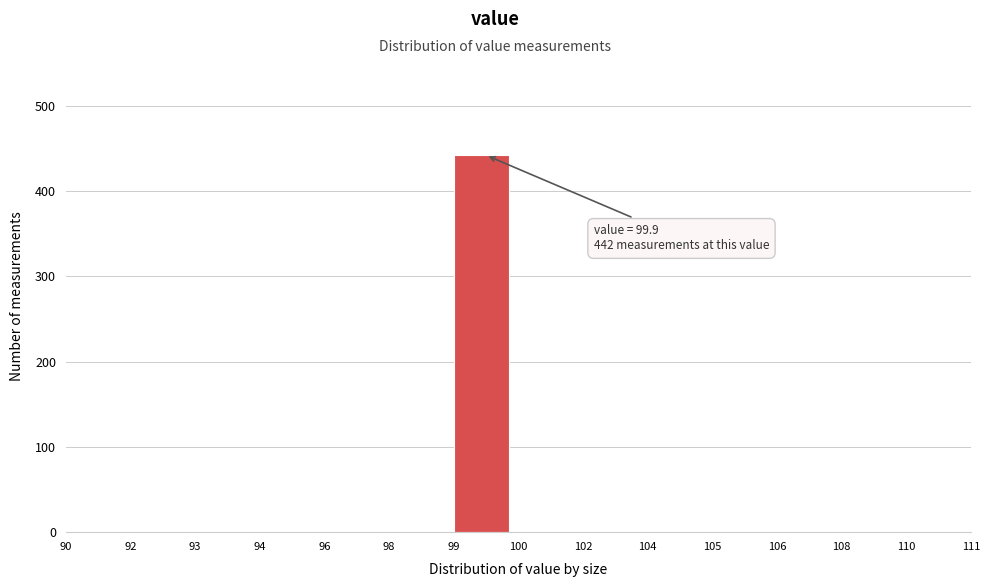

Reading left to right, transcribe all the data shown in this chart.

90=0	92=0	93=0	94=0	96=0	98=0	99=442	100=0	102=0	104=0	105=0	106=0	108=0	110=0